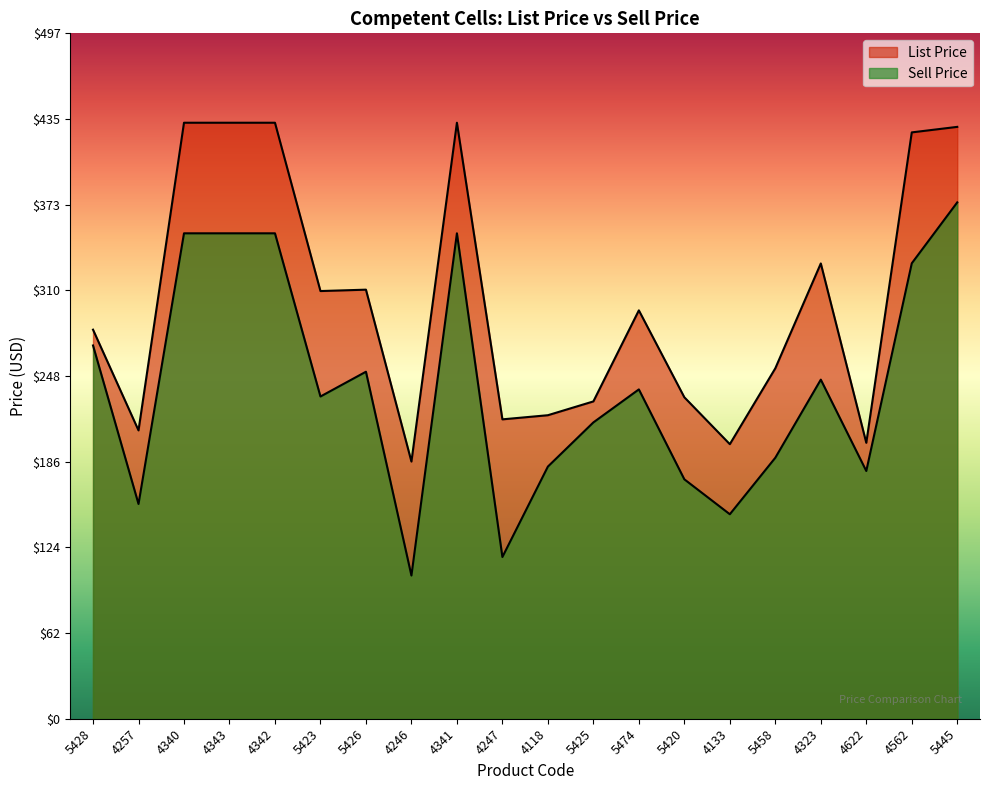

Is it true that List Price equals 356.4 at 5425?

False